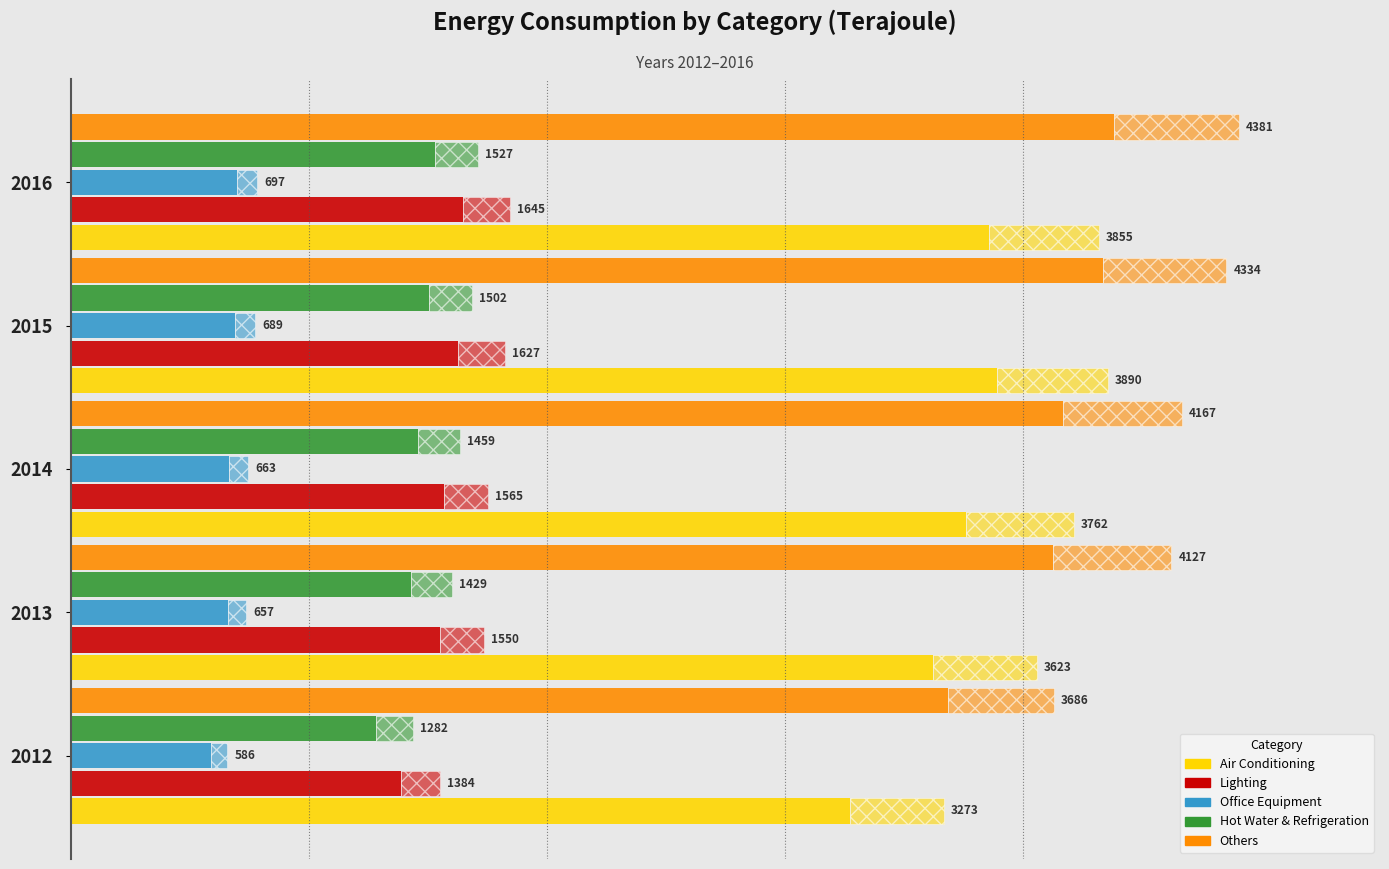

Between 2015 and 2012, which is larger?

2015